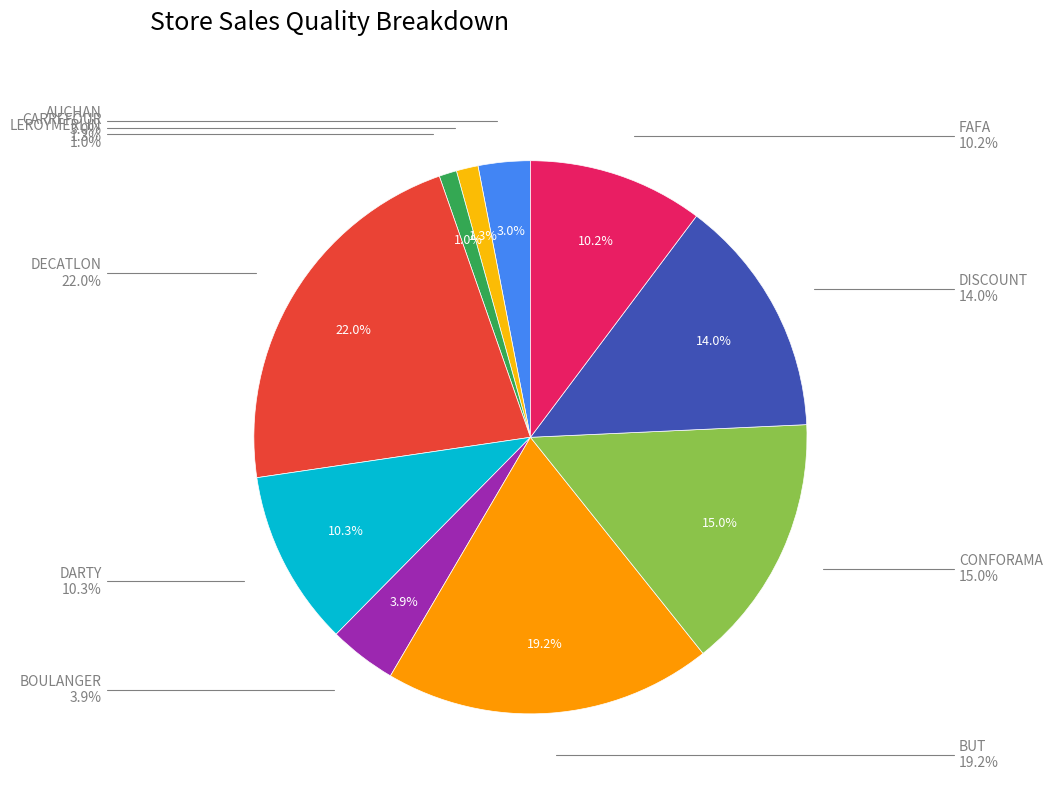

Count the number of slices in the pie.

10